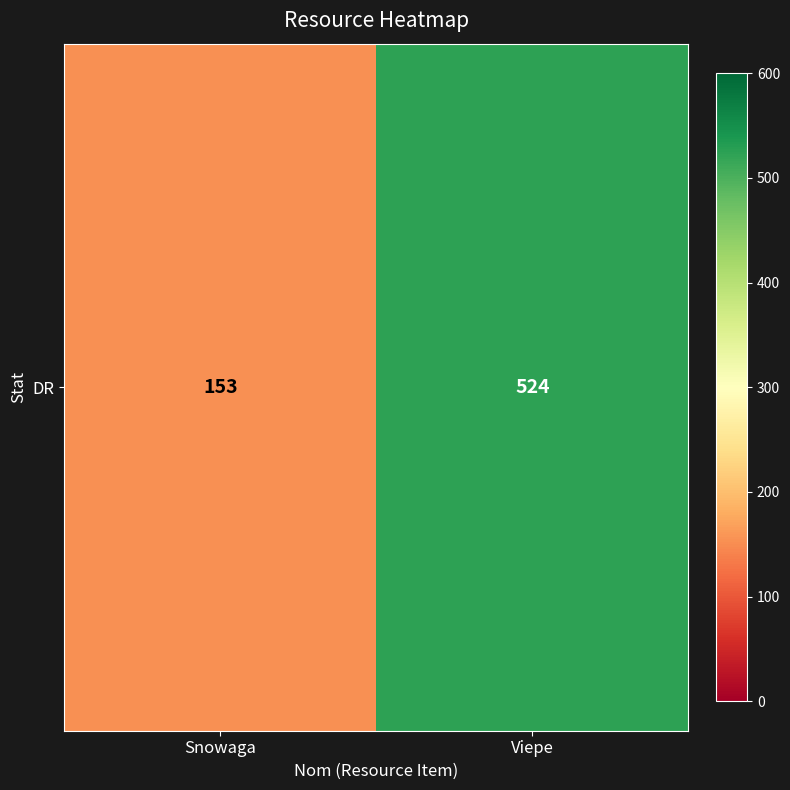

List the labels in order of value, largest first.

Viepe, Snowaga